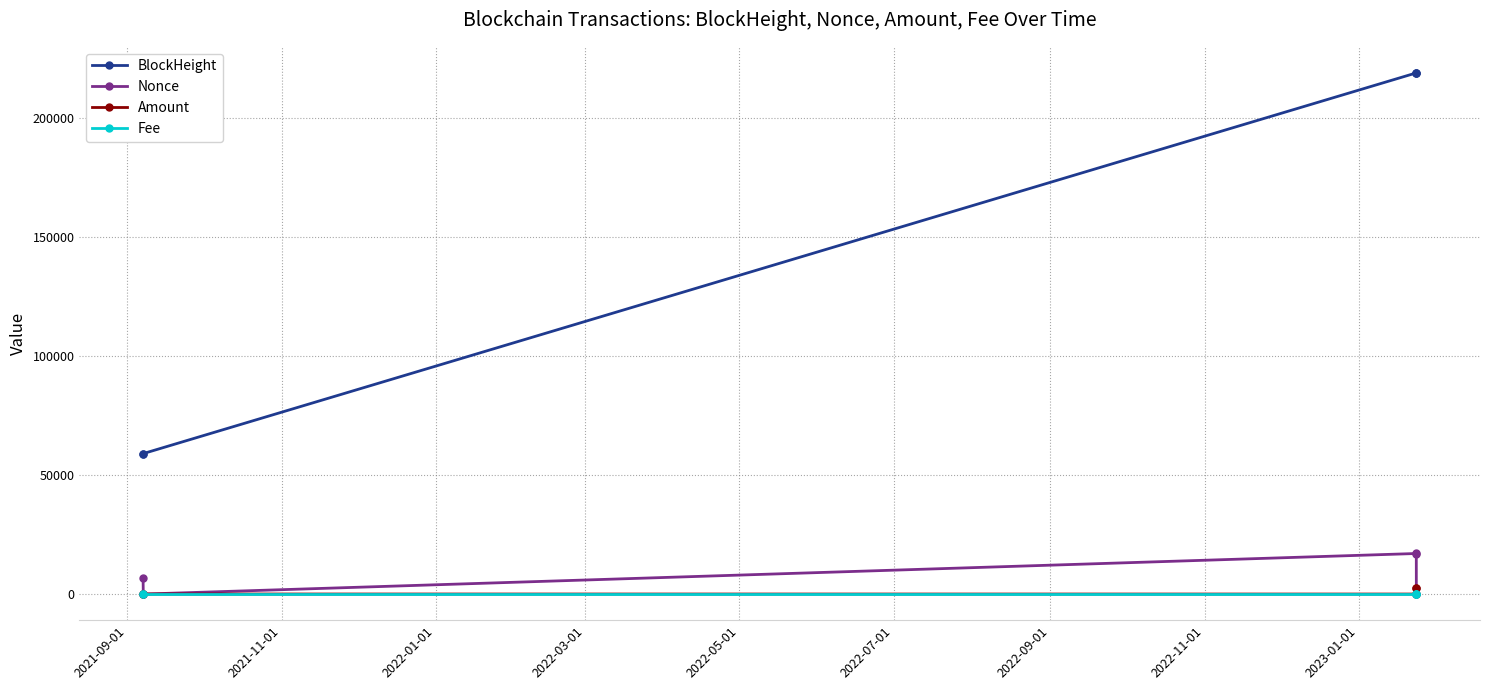

True or false: Nonce has more than 2 points higher than both neighbors.

False